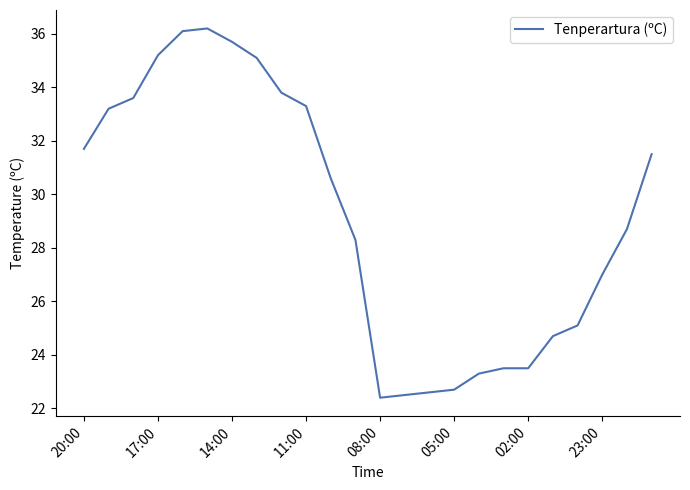

What is the difference between the maximum and minimum values?

13.8